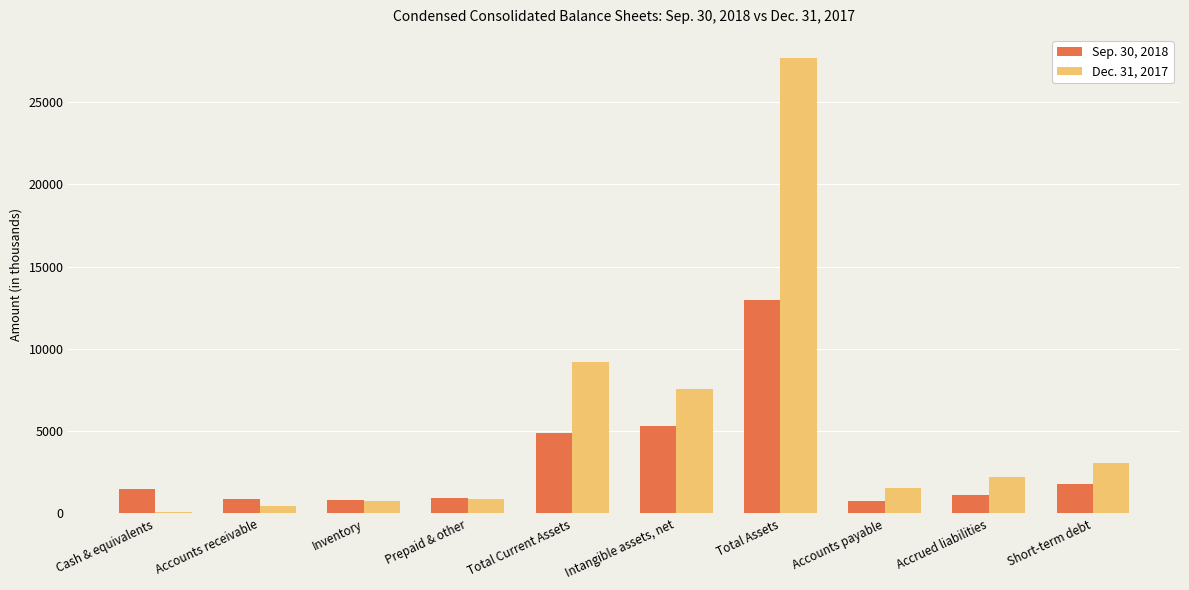

What is the sum of the Dec. 31, 2017 values at Prepaid & other and Accrued liabilities?

3065